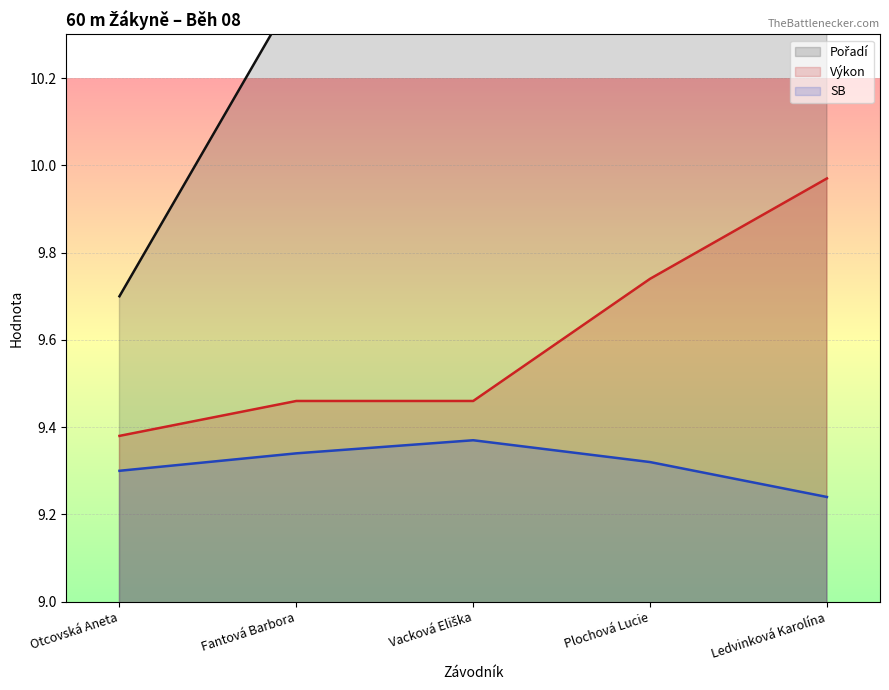

At how many categories does at least one series exceed 11?

3